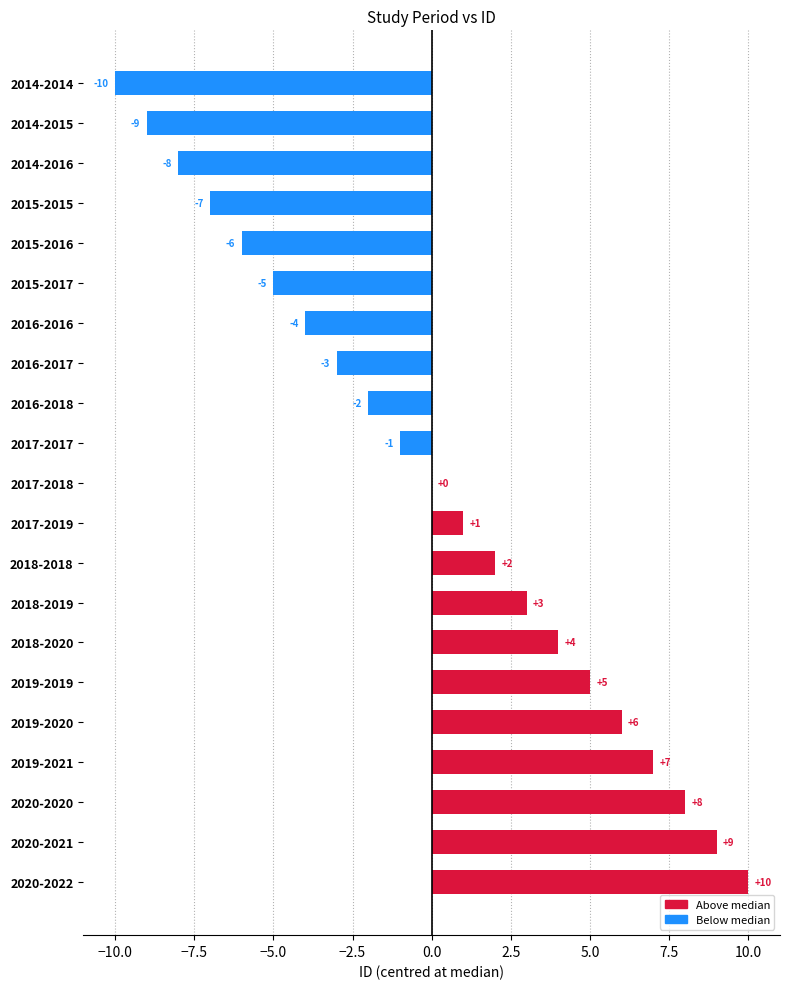

True or false: the data shows 7 at 2019-2019.

False